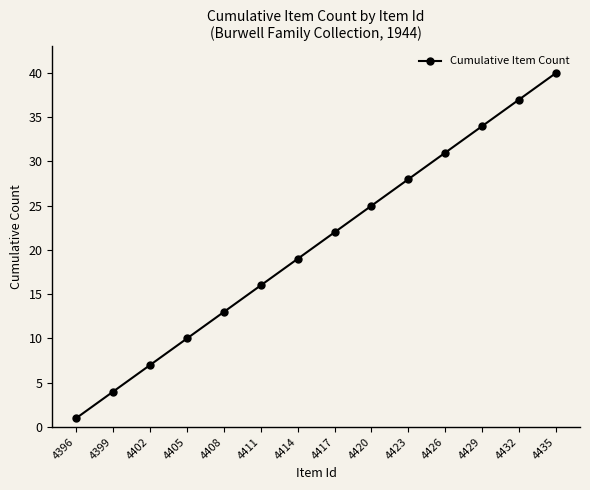

True or false: the data has more than 2 interior local peaks.

False